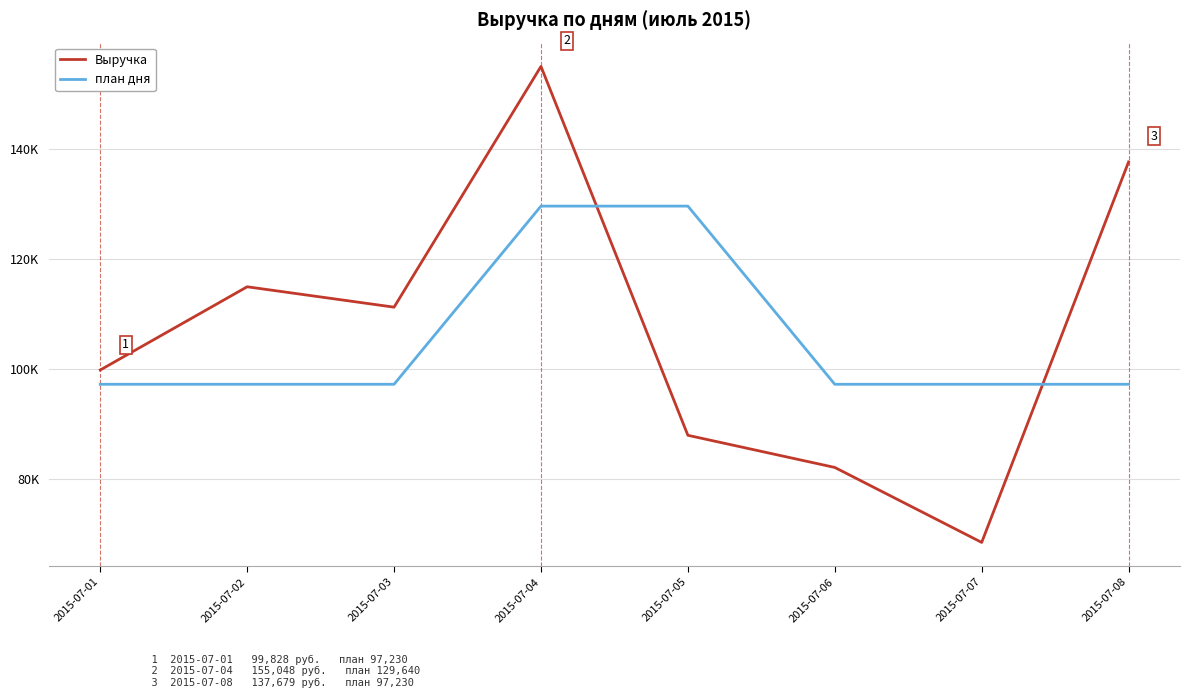

Is this an area chart (filled region under the line)?

No